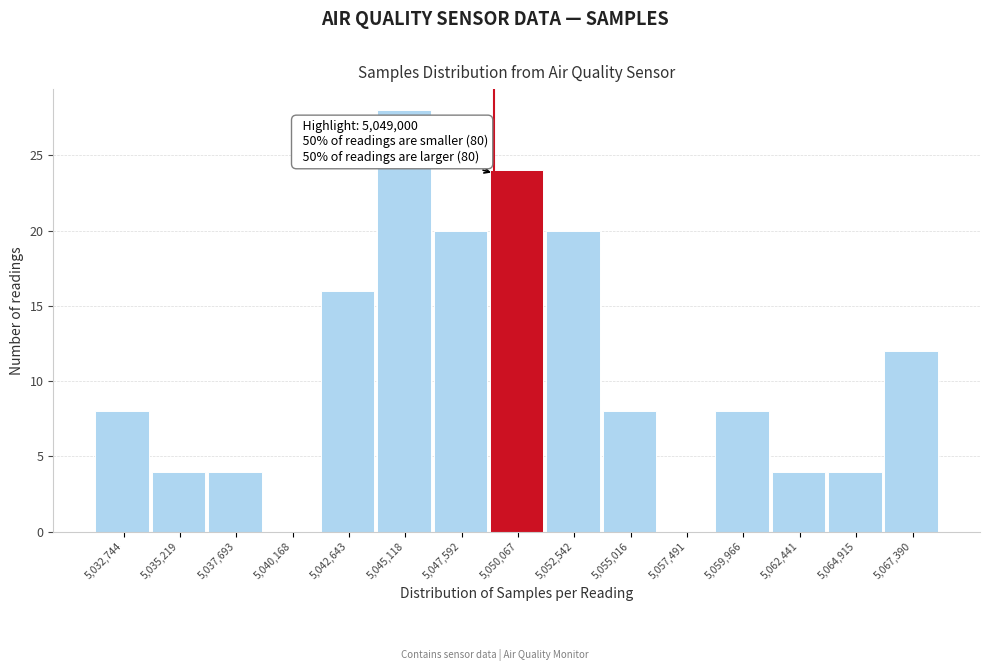

Over which range of the x-axis is the bar tallest?

5044000 to 5046500